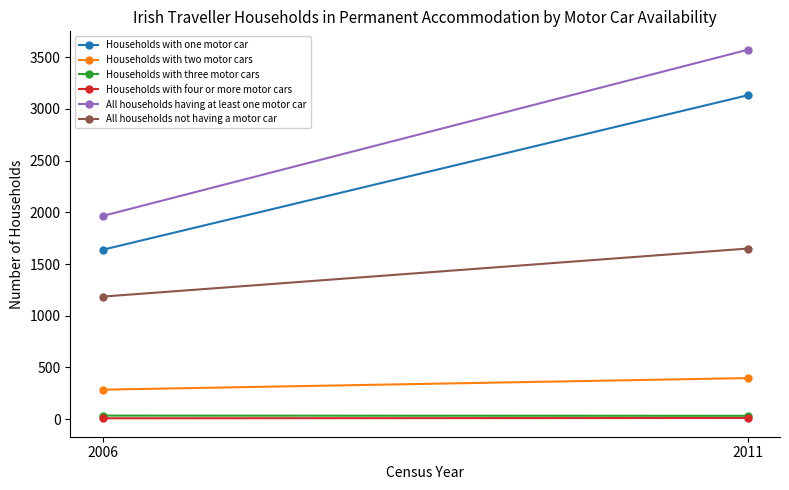

How many data points in All households not having a motor car are less than 1650?

1